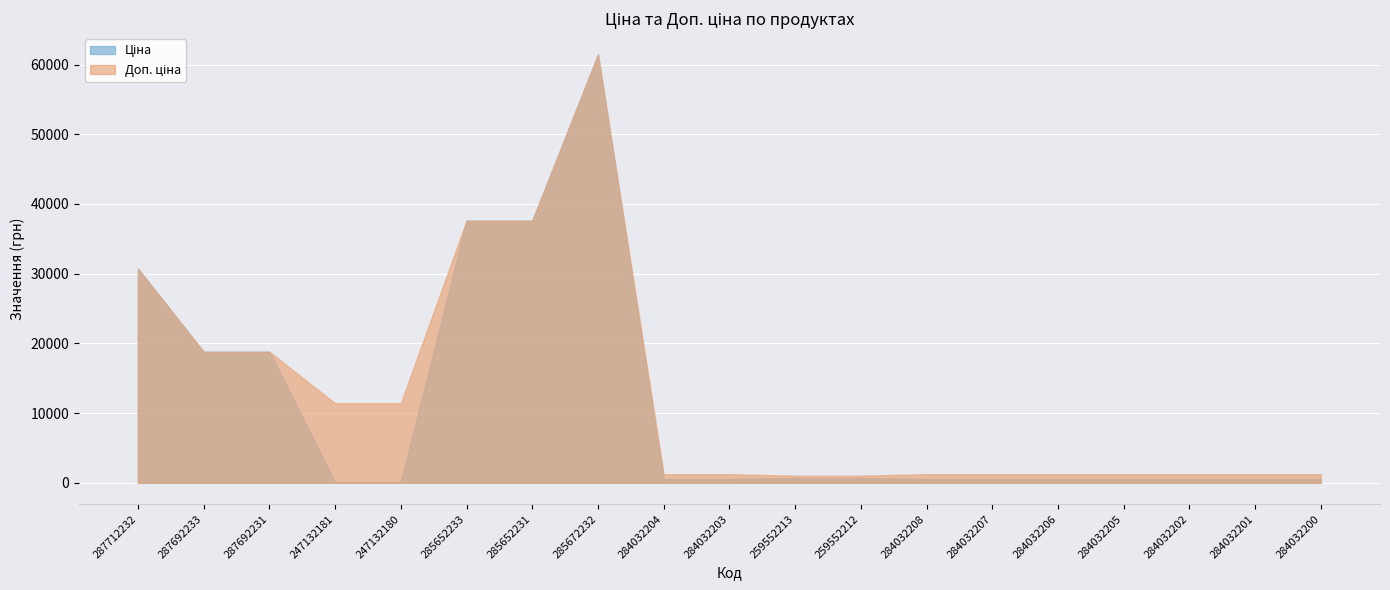

What is the minimum value shown in the chart?

114.1